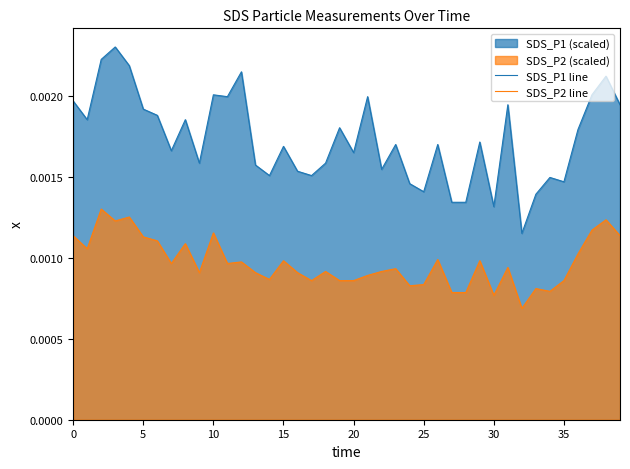

Rank the series by their average value, from lowest to highest.

SDS_P2 line, SDS_P1 line